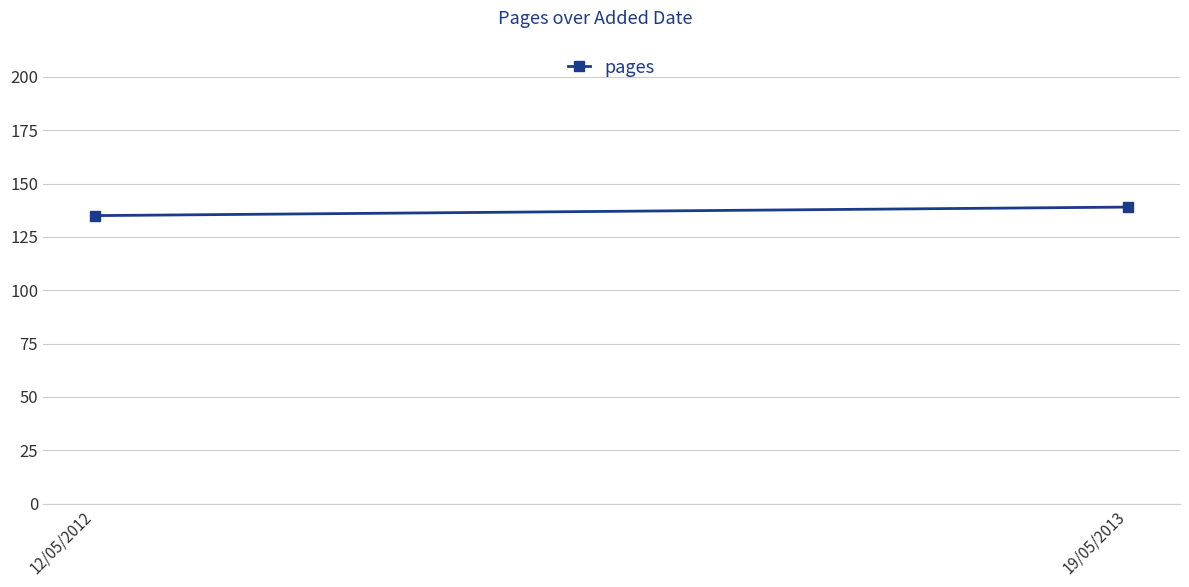

Between 19/05/2013 and 12/05/2012, which is larger?

19/05/2013